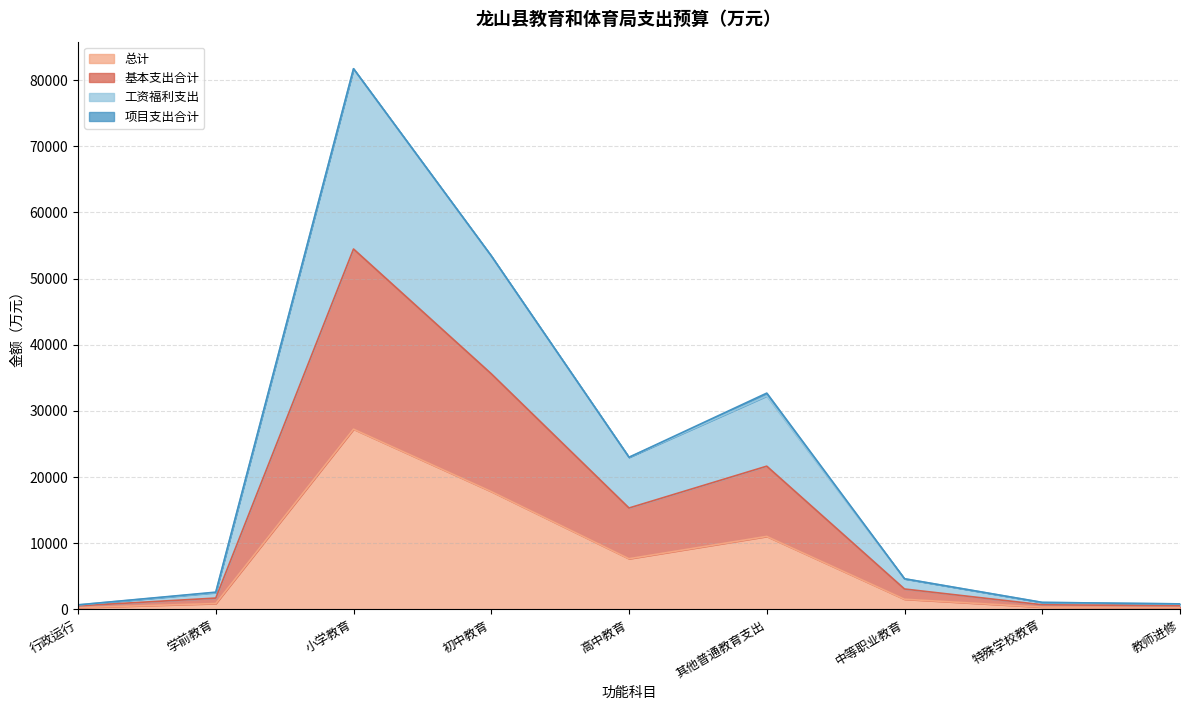

At which category is the sum across all series the highest?

小学教育